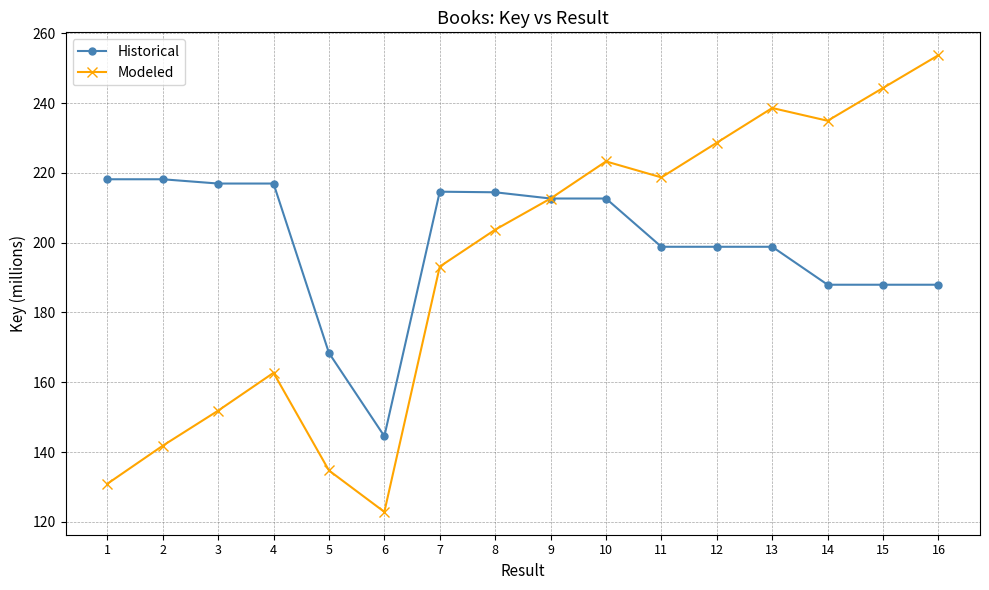

The Modeled series shows 122.9 at 6. True or false?

True